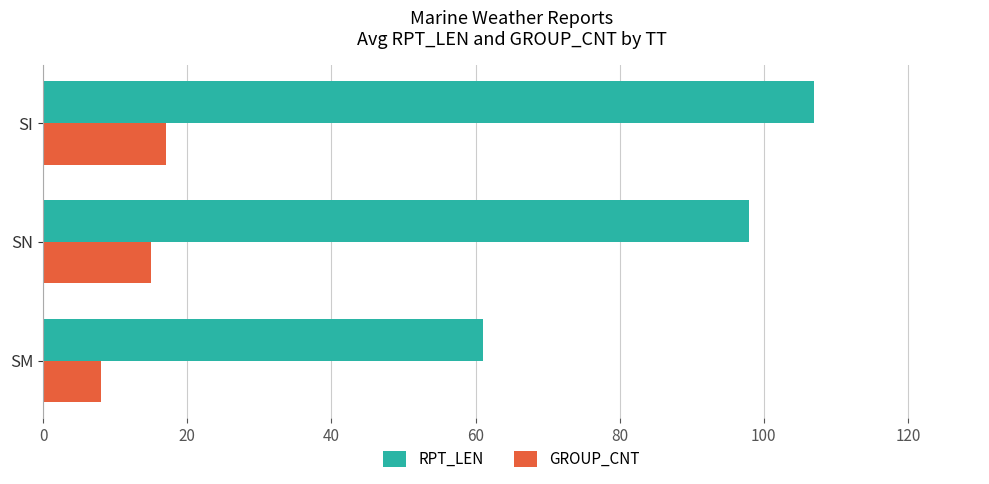

List the labels in order of RPT_LEN value, largest first.

SI, SN, SM